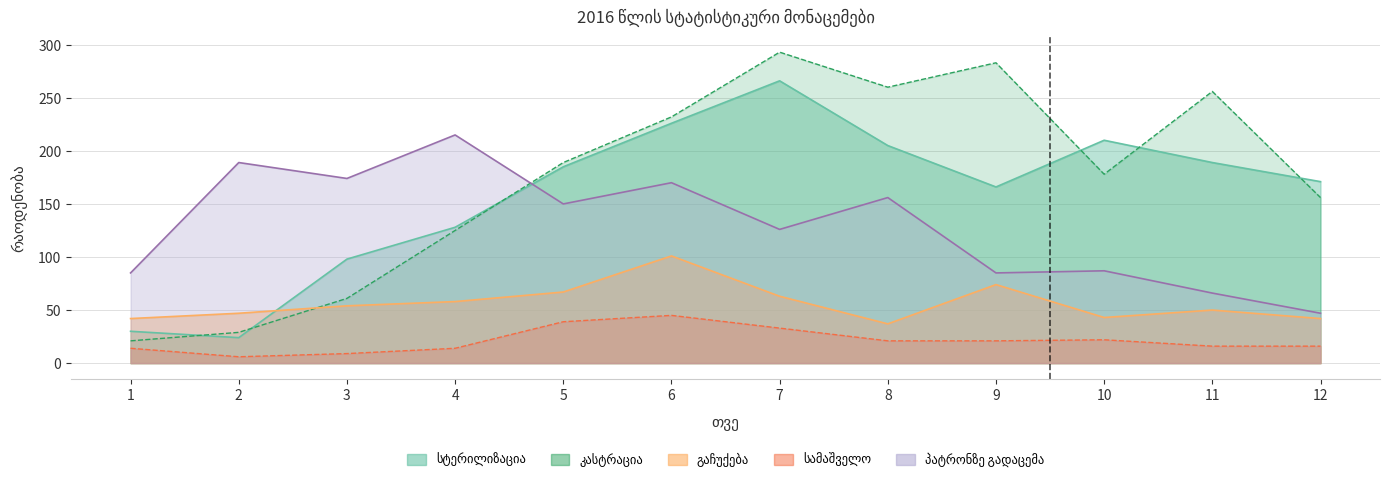

True or false: სამაშველო and გაჩუქება intersect in this chart.

False